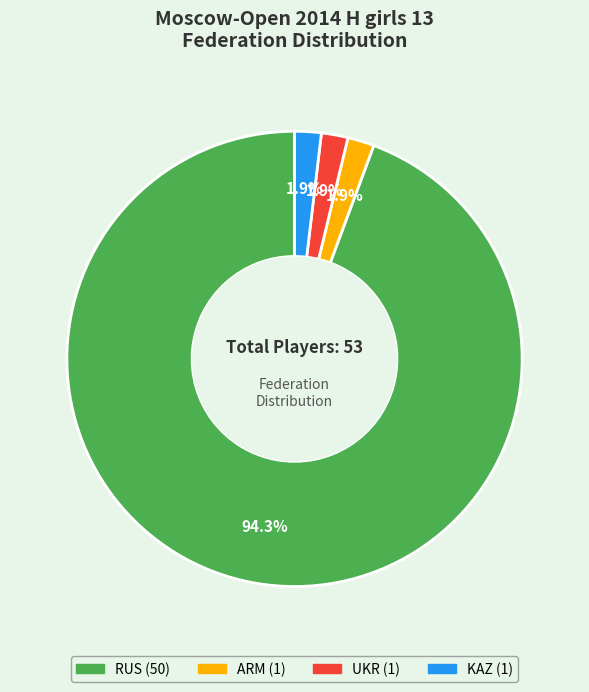

To the nearest percent, what is the combined percentage of KAZ and ARM?

4%